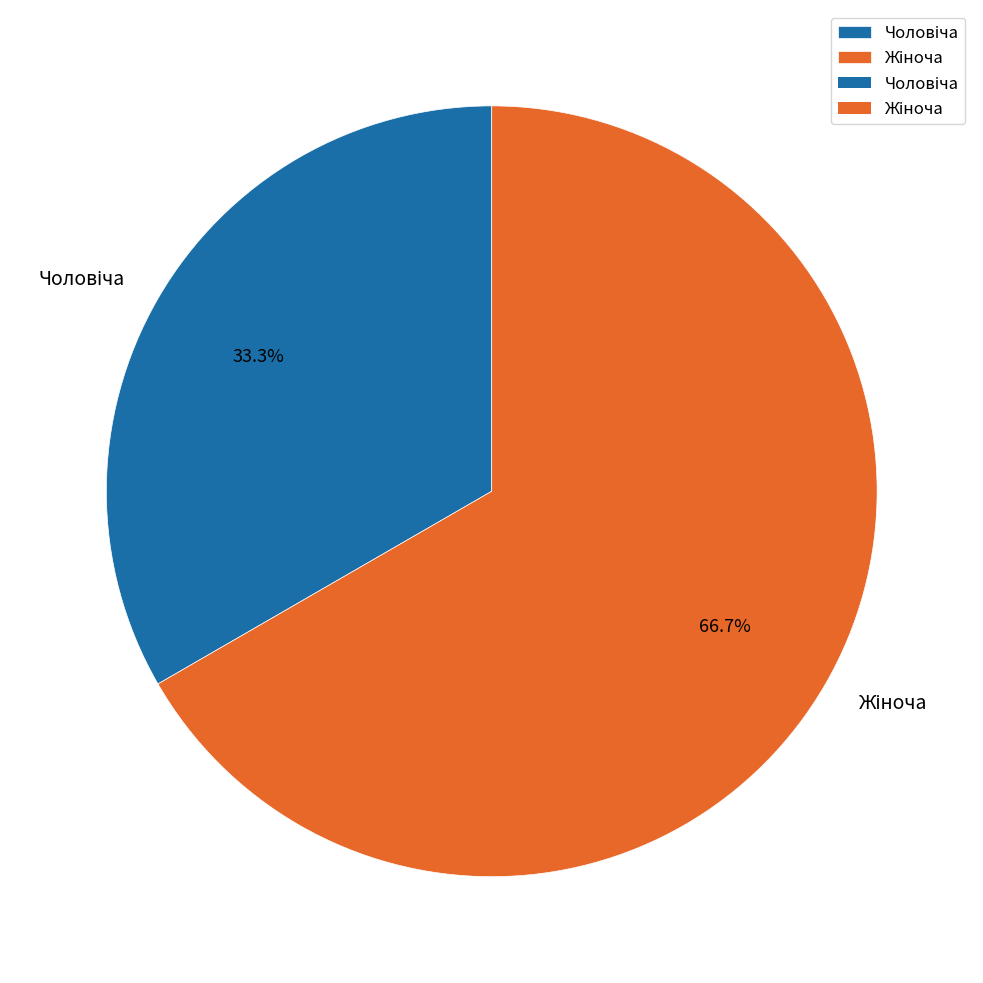

Is there a majority slice in this chart?

Yes